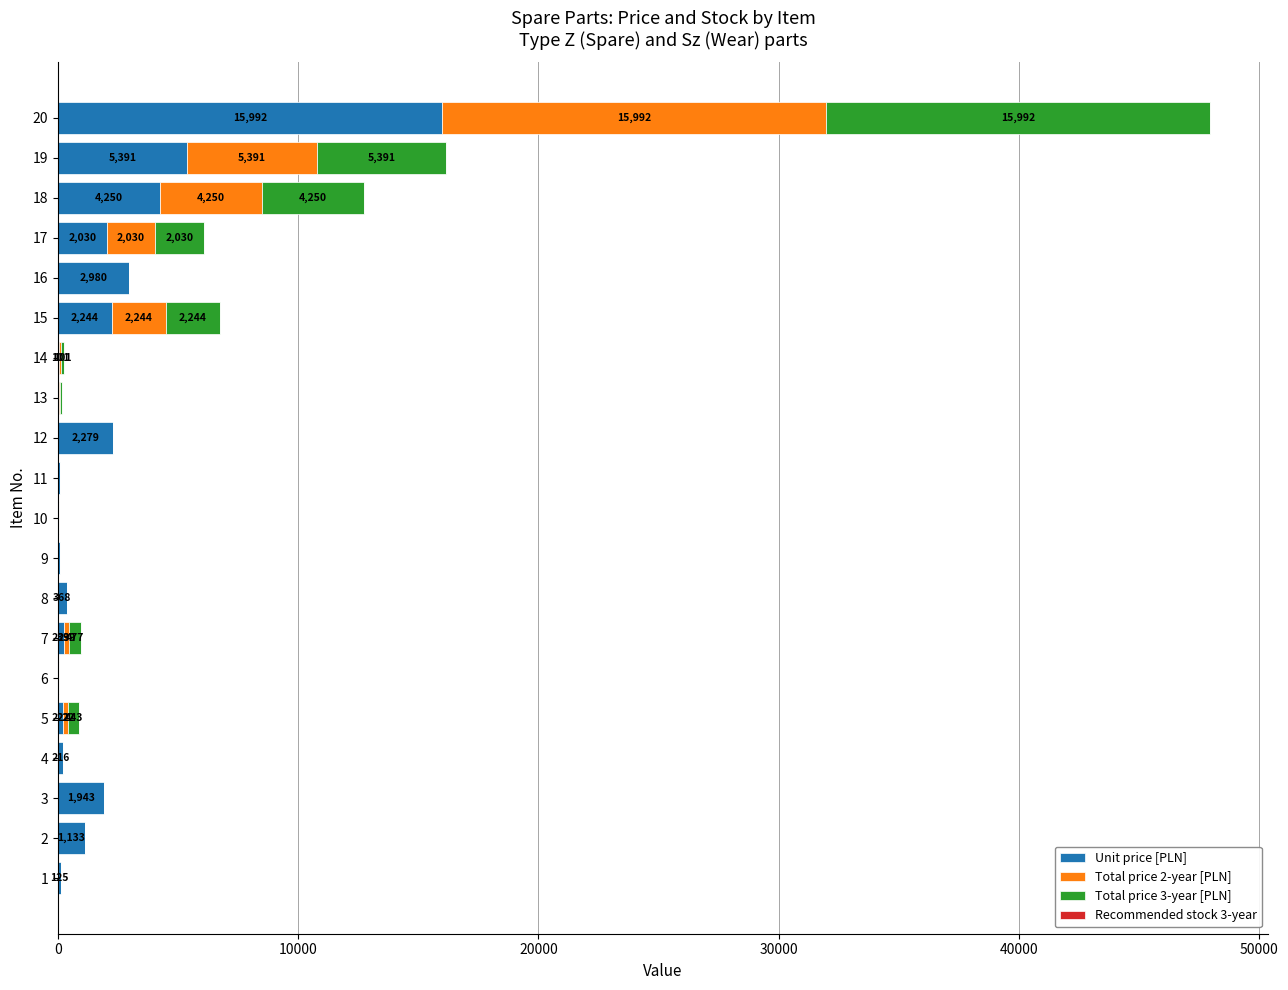

What is the total value across all series at 3?

1943.3